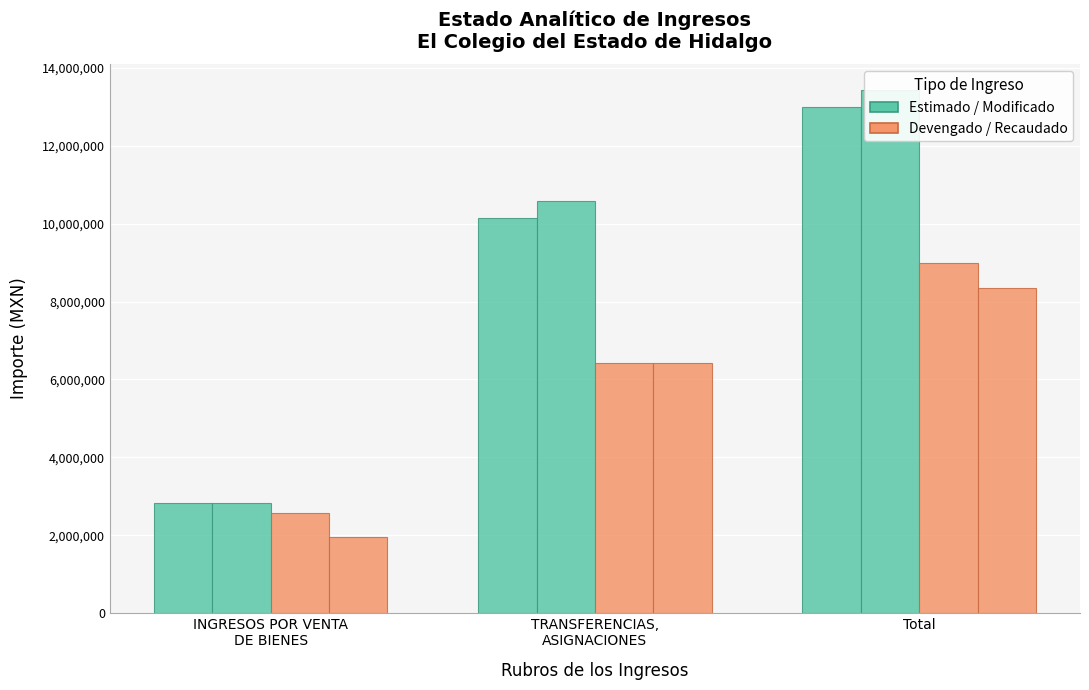

Count the number of categories in the chart.

3